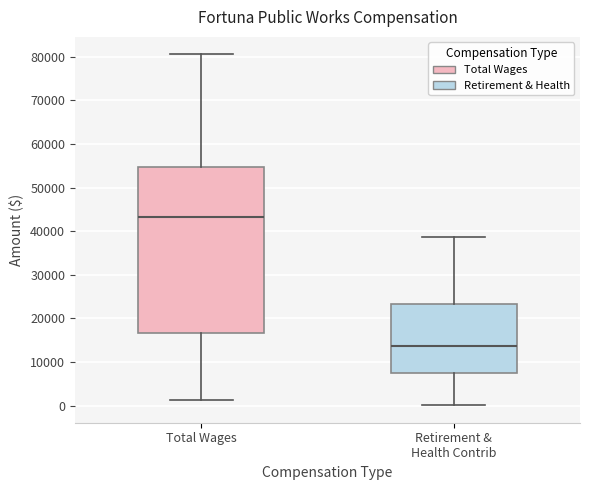

Which box is the tallest, from its lower edge to its upper edge?

Total Wages